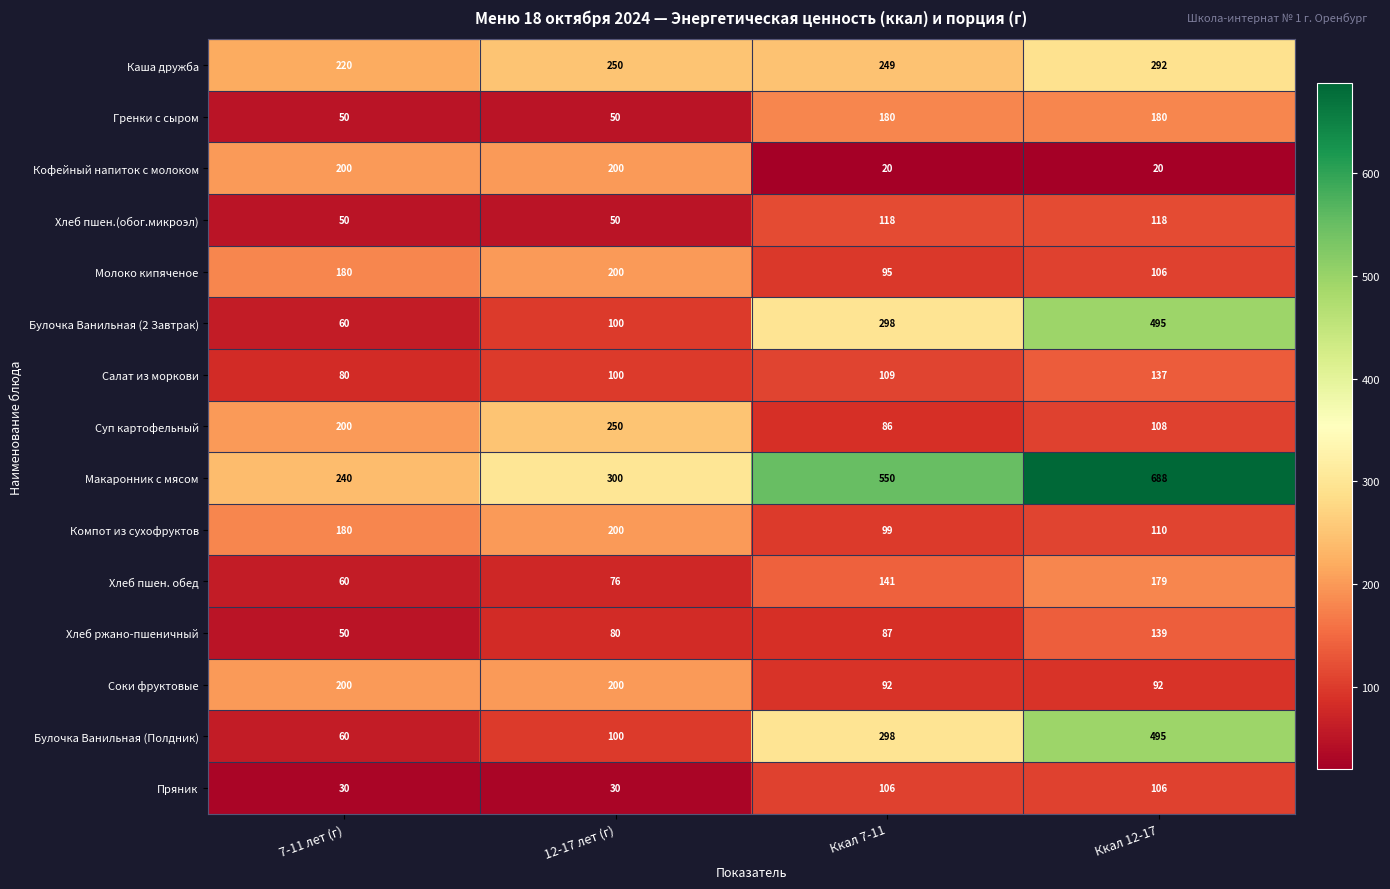

At which label is Молоко кипяченое closest to 147?

7-11 лет (г)